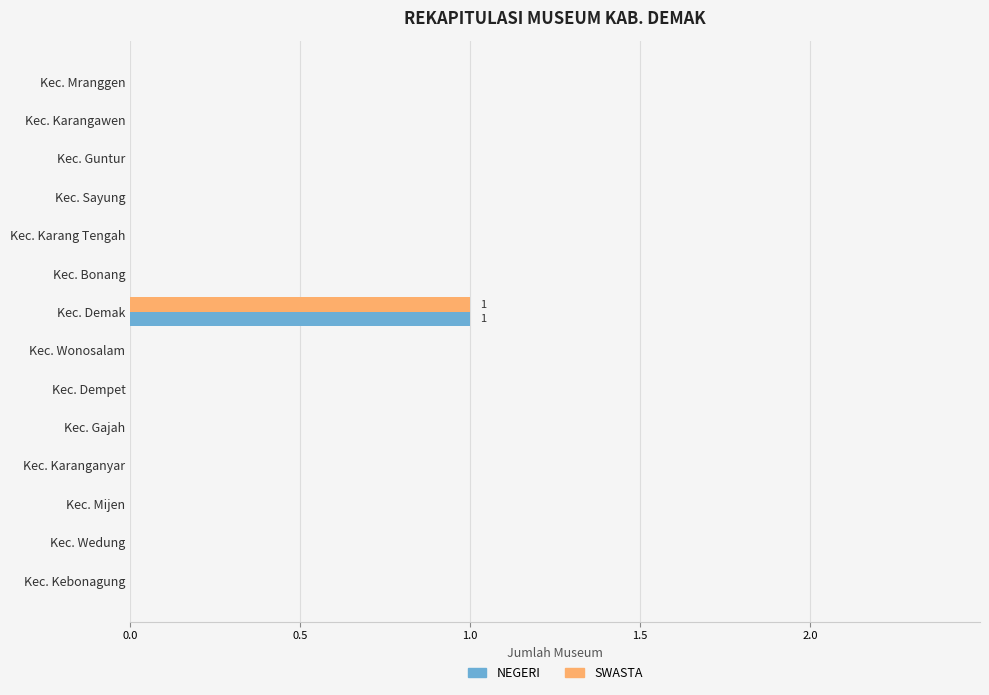

At which label does SWASTA reach its peak?

Kec. Demak